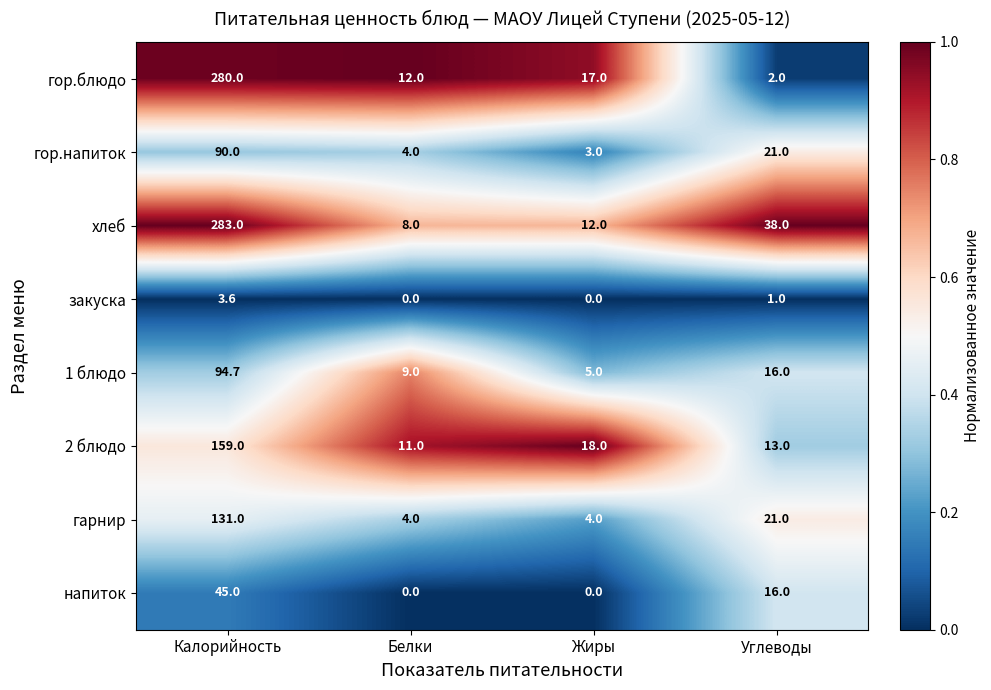

Rank the series by their maximum value, from lowest to highest.

закуска, напиток, гор.напиток, 1 блюдо, гарнир, 2 блюдо, гор.блюдо, хлеб